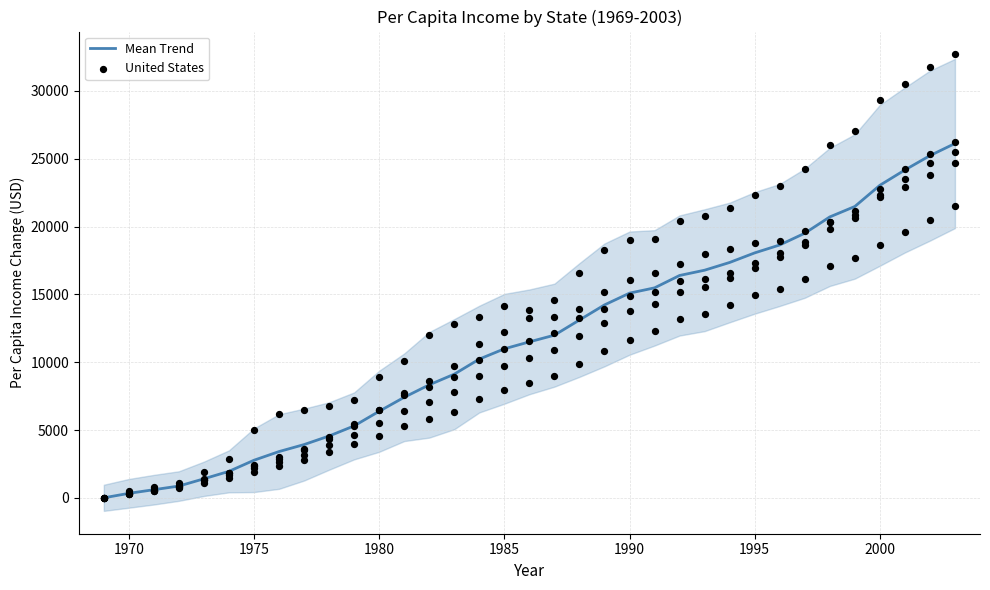

What are all the series names shown in the legend?

Mean Trend, United States